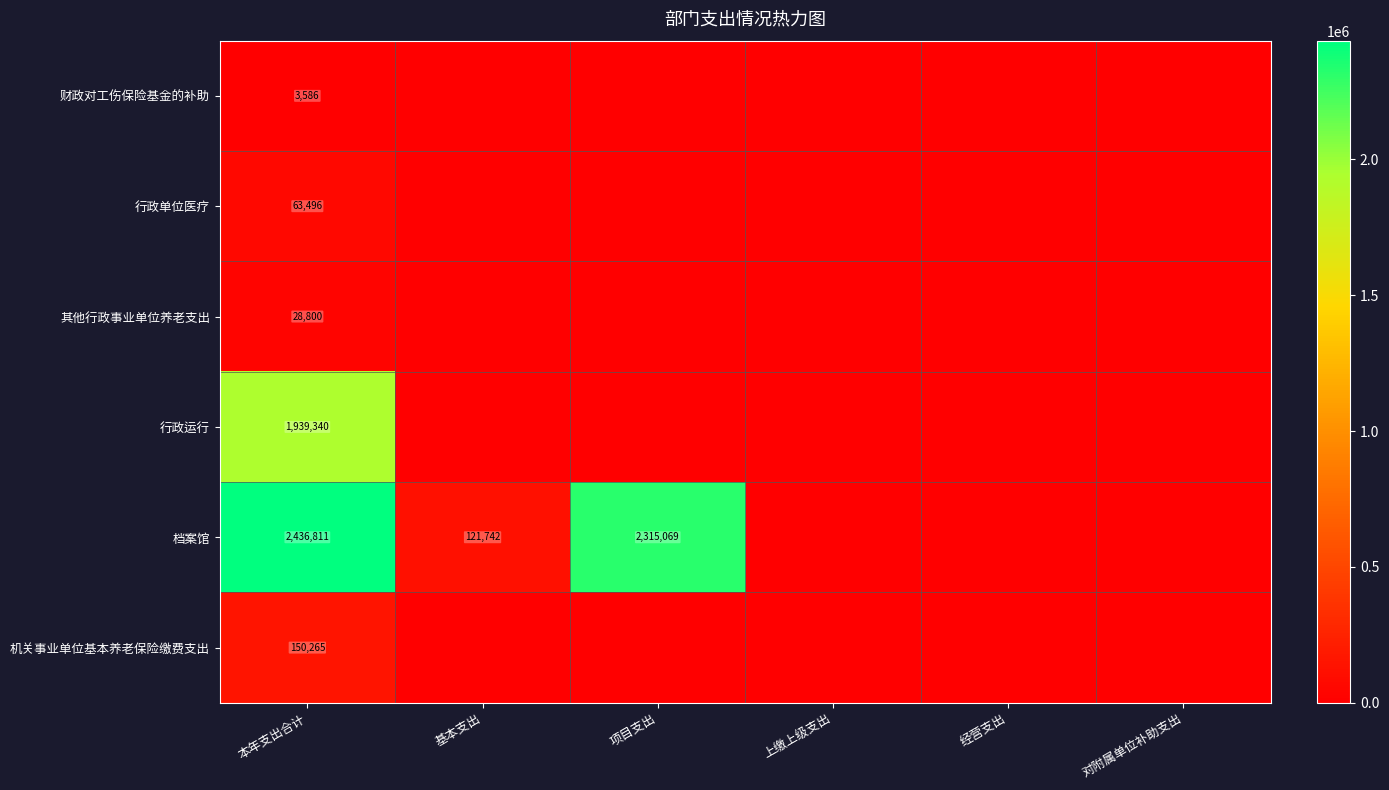

Rank the series at 本年支出合计 from highest to lowest value.

档案馆, 行政运行, 机关事业单位基本养老保险缴费支出, 行政单位医疗, 其他行政事业单位养老支出, 财政对工伤保险基金的补助